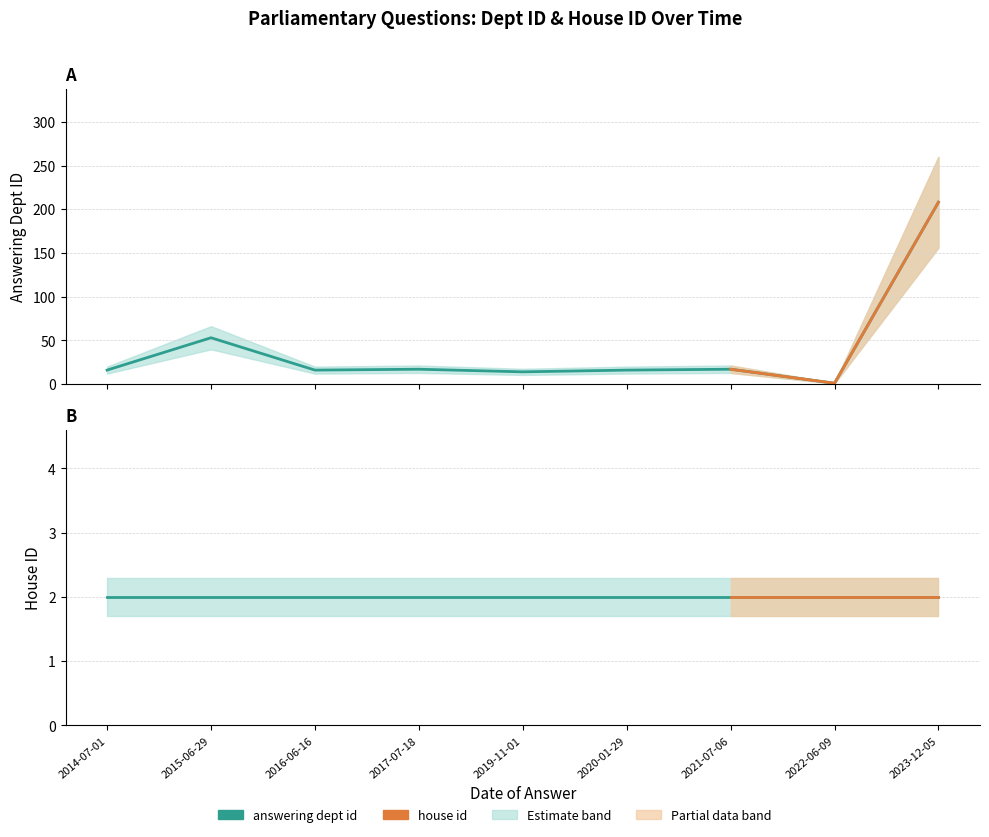

Is the value of house id at 2023-12-05 greater than the value of answering dept id at 2017-07-18?

No